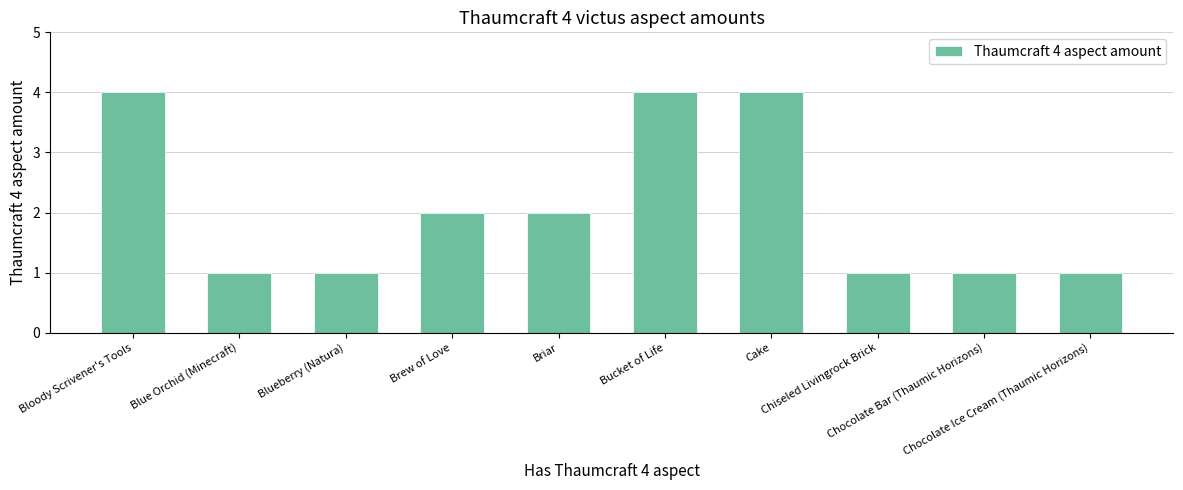

What is the value of the 3rd bar from the left?

1